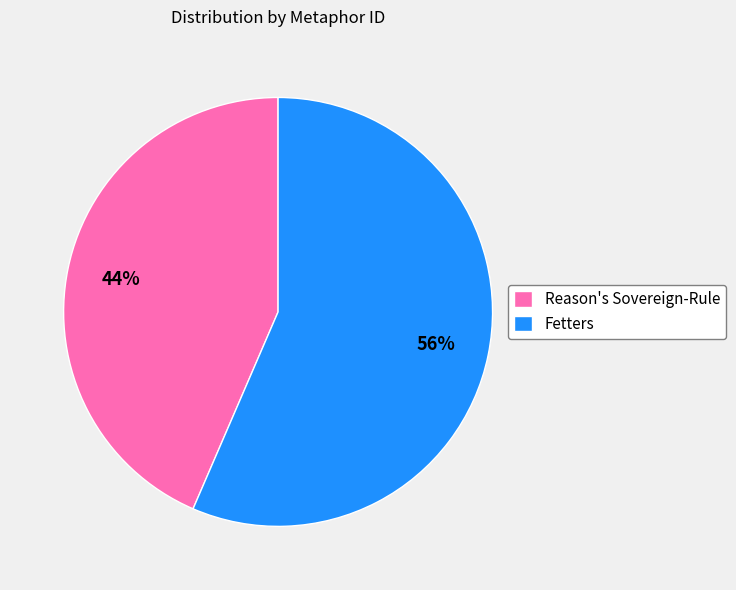

Is Fetters the majority of the pie?

Yes